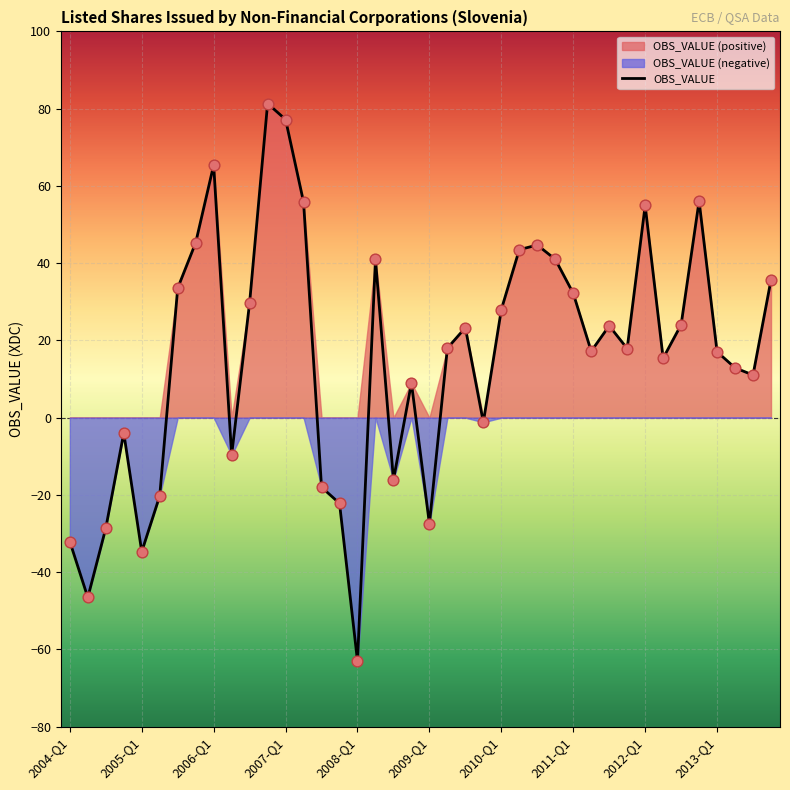

What is the change in value from 2008-Q1 to 2013-Q4?

+98.7